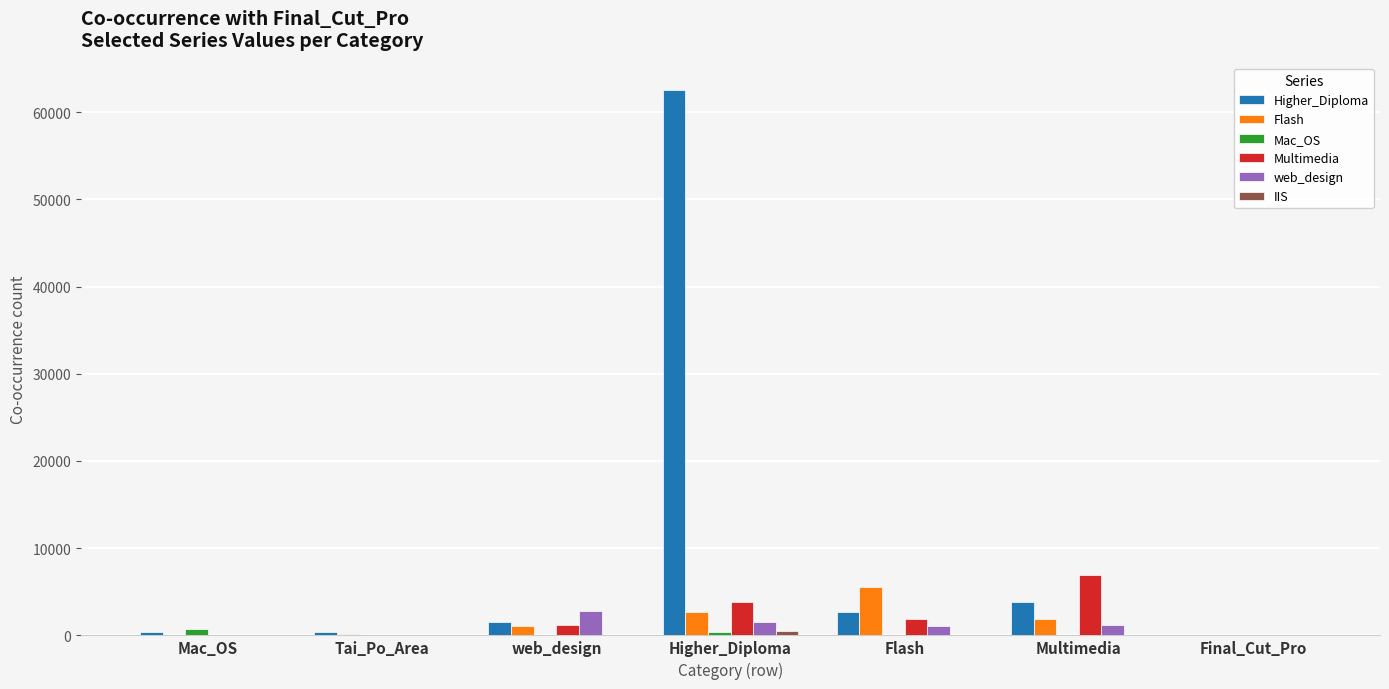

How many groups of bars are there?

7